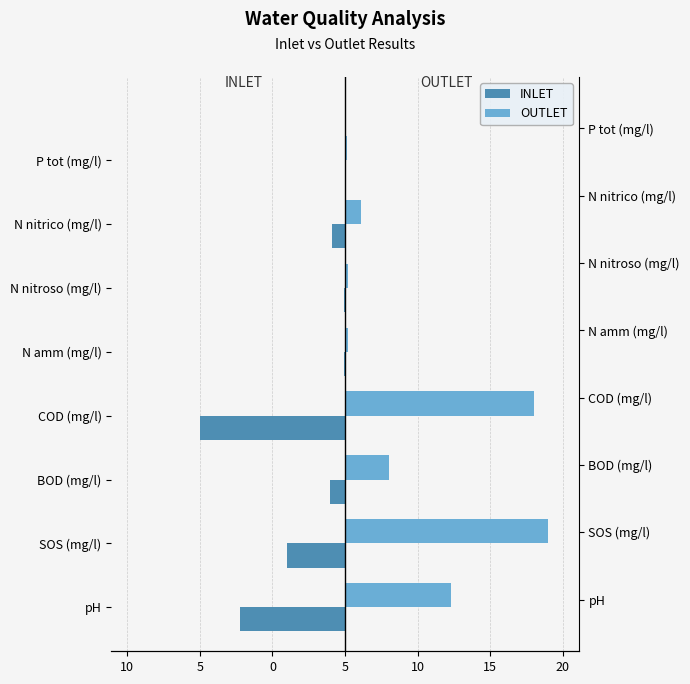

What is the approximate value of OUTLET at N nitroso (mg/l)?

0.2